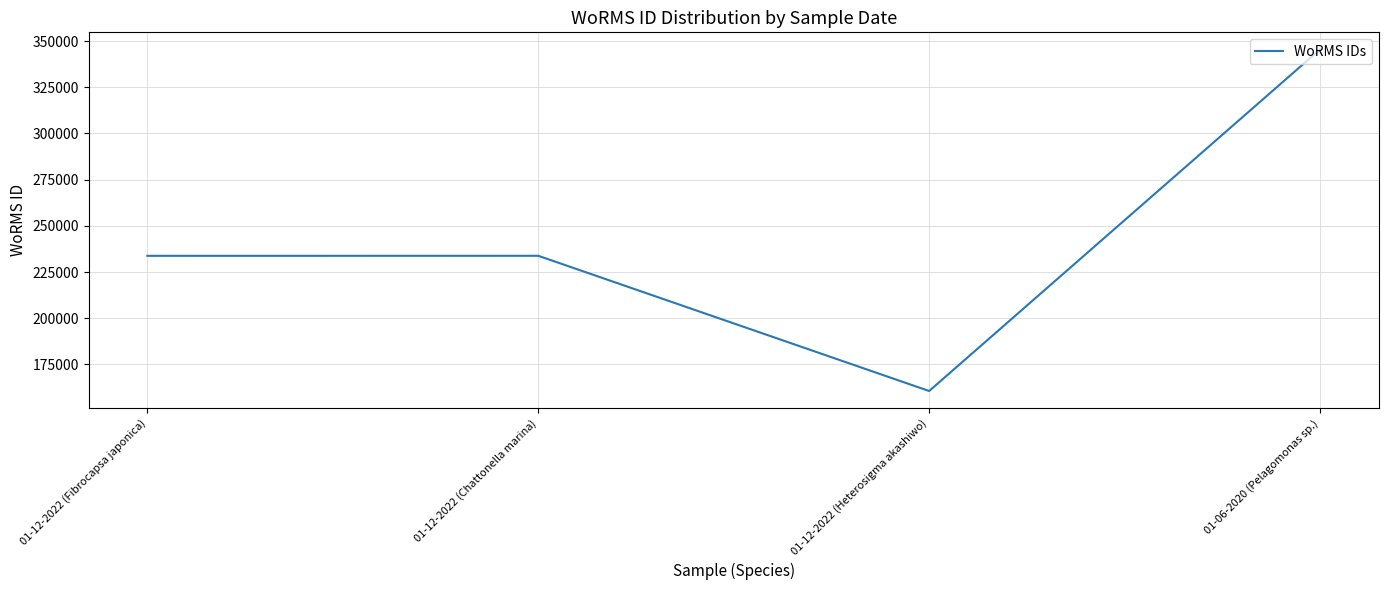

Between 01-12-2022 (Fibrocapsa japonica) and 01-12-2022 (Heterosigma akashiwo), which is larger?

01-12-2022 (Fibrocapsa japonica)